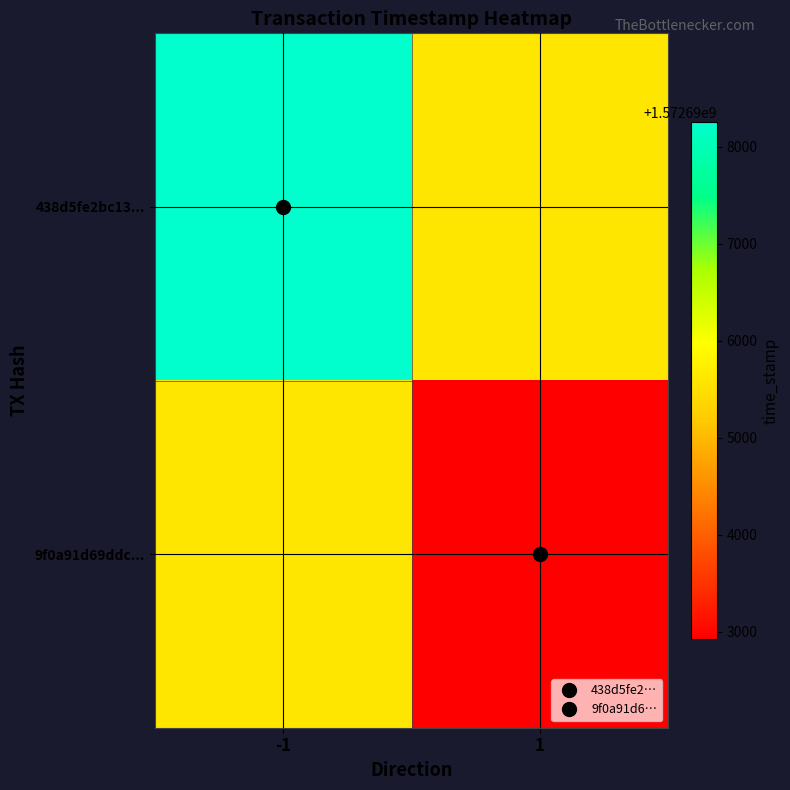

What is the total value across all series at -1?

3145393848